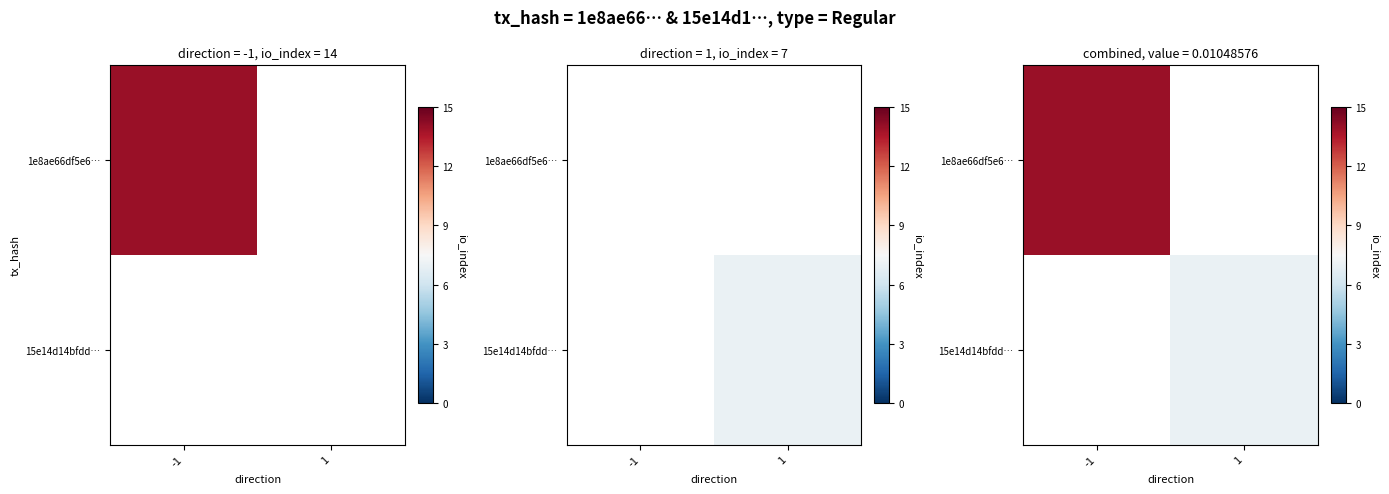

What is the greatest value displayed?

14.0